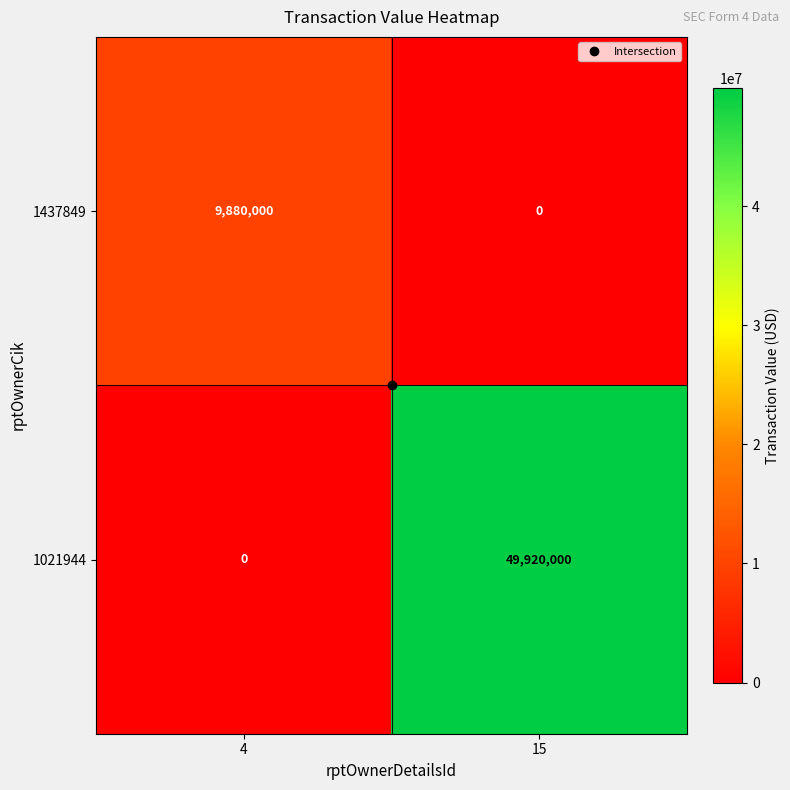

Is it true that 1021944 equals -19971774 at 4?

False